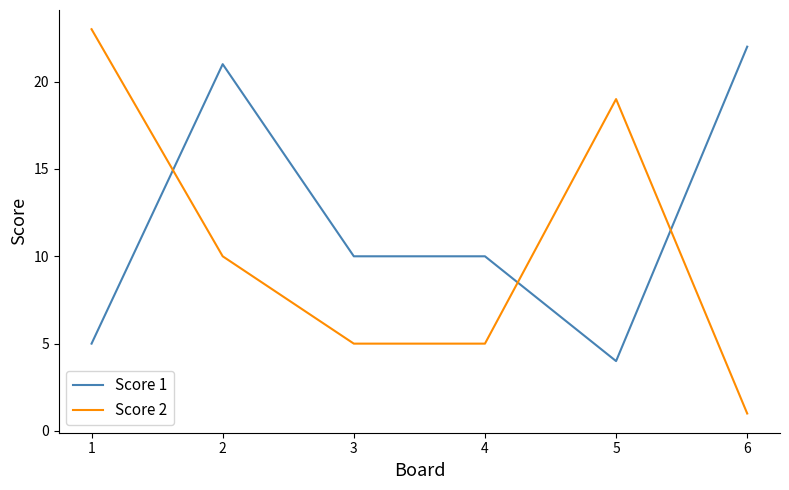

At which category is the sum across all series the highest?

2